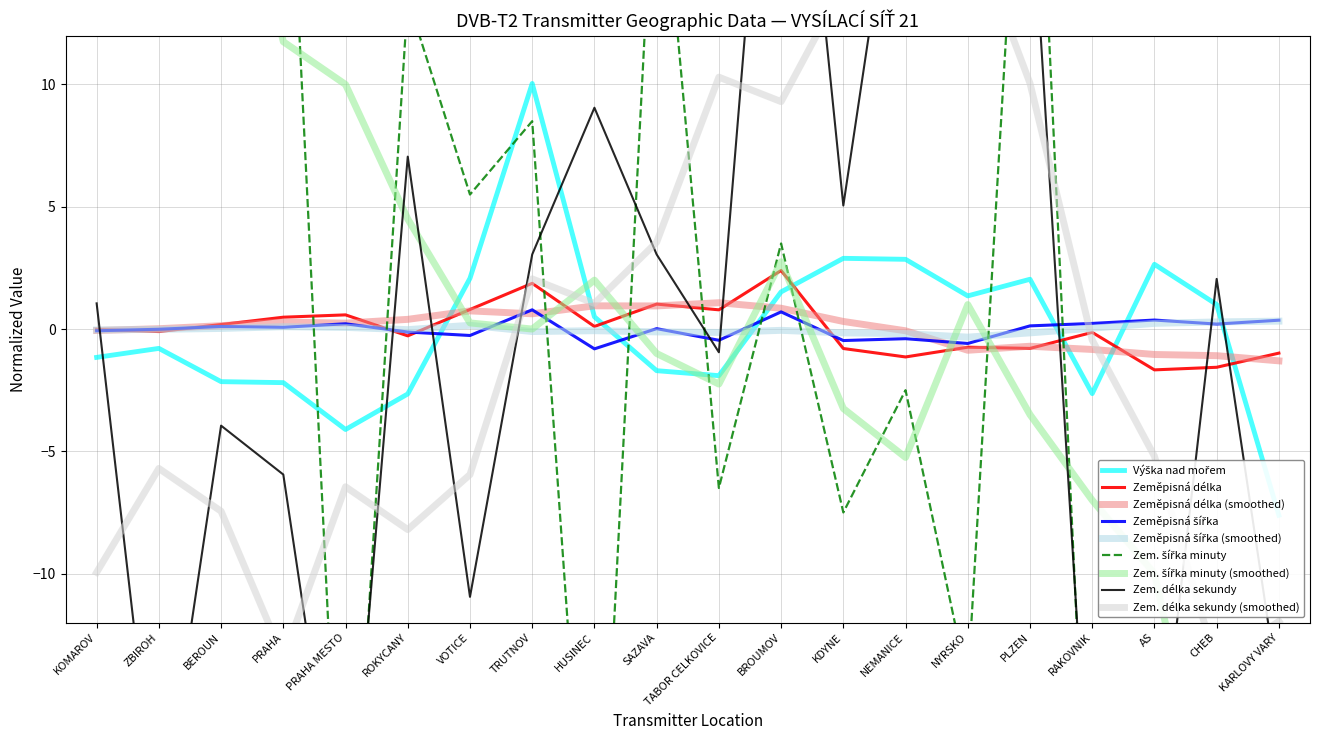

Reading right to left, what are all the values shown in this chart?

Zeměpisná délka: -1.0	-1.6	-1.7	-0.1	-0.8	-0.7	-1.1	-0.8	2.4	0.8	1.0	0.1	1.9	0.8	-0.3	0.6	0.5	0.2	-0.1	-0.0
Zeměpisná šířka: 0.4	0.2	0.4	0.2	0.1	-0.6	-0.4	-0.5	0.7	-0.5	0.0	-0.8	0.8	-0.3	-0.1	0.2	0.1	0.1	-0.0	-0.1
Výška nad mořem: -7.6	1.0	2.6	-2.6	2.0	1.4	2.9	2.9	1.5	-1.9	-1.7	0.5	10.0	2.1	-2.7	-4.1	-2.2	-2.2	-0.8	-1.2
Zem. šířka minuty: -17.5	-26.5	-16.5	-25.5	28.5	-14.5	-2.5	-7.5	3.5	-6.5	21.5	-27.5	8.5	5.5	13.5	-26.5	25.5	27.5	20.5	16.5
Zem. délka sekundy: -14.9	2.1	-19.9	-21.9	19.1	21.1	22.1	5.1	30.1	-0.9	3.1	9.1	3.1	-10.9	7.1	-22.9	-5.9	-3.9	-20.9	1.1